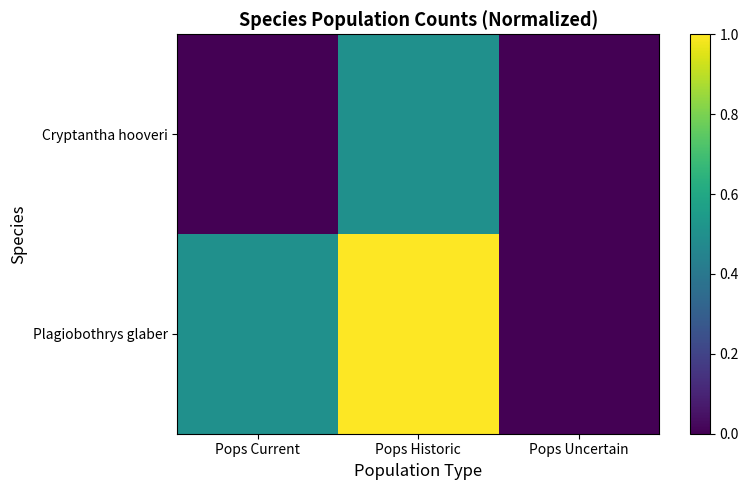

Which series has the largest range (max minus min)?

Plagiobothrys glaber